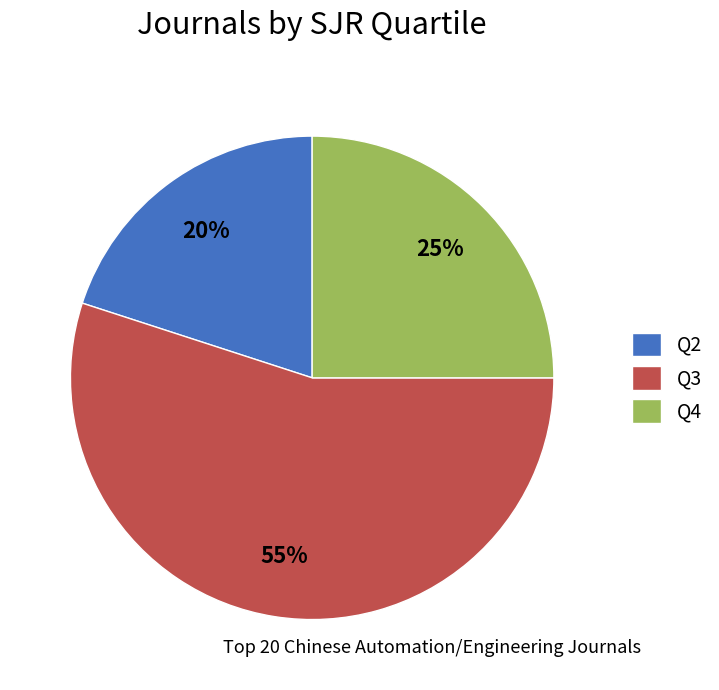

Combined, do Q4 and Q2 account for over 50%?

No